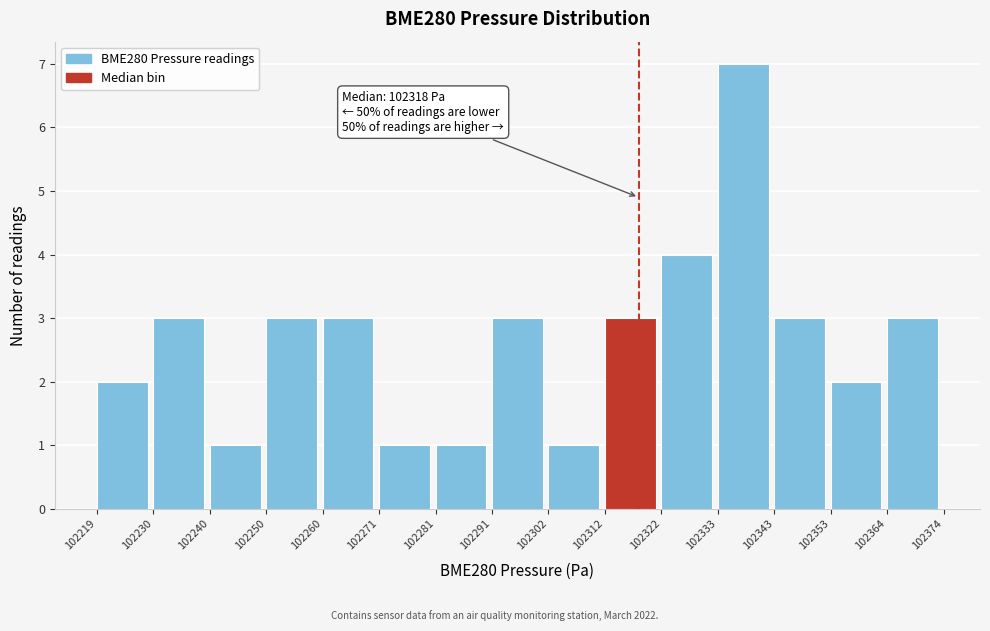

Over which range of the x-axis is the bar tallest?

102333 to 102343